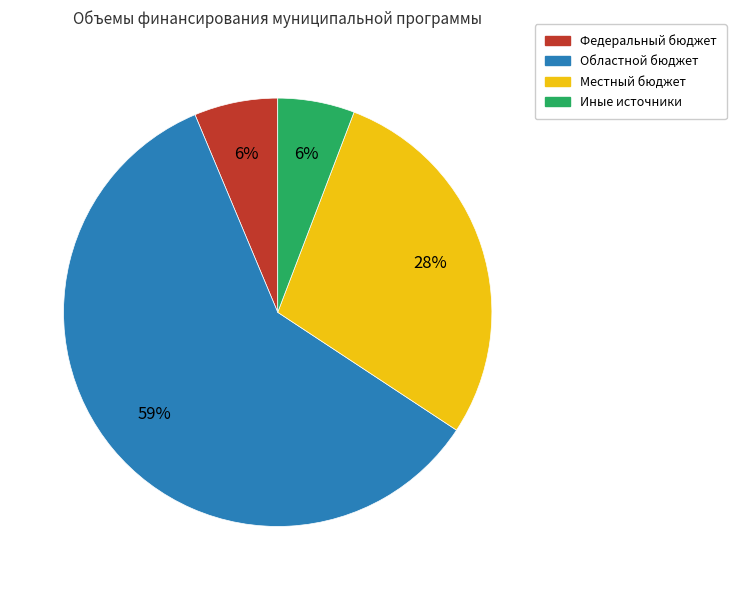

What percentage is the Федеральный бюджет slice, to the nearest percent?

6%